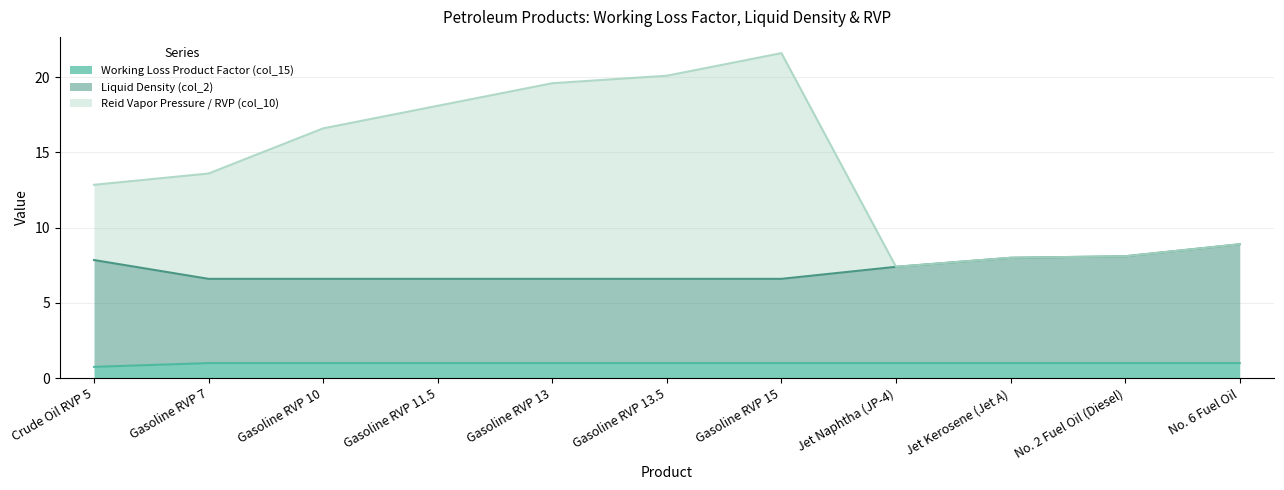

True or false: Working Loss Product Factor (col_15) and Reid Vapor Pressure / RVP (col_10) cross at least once.

False